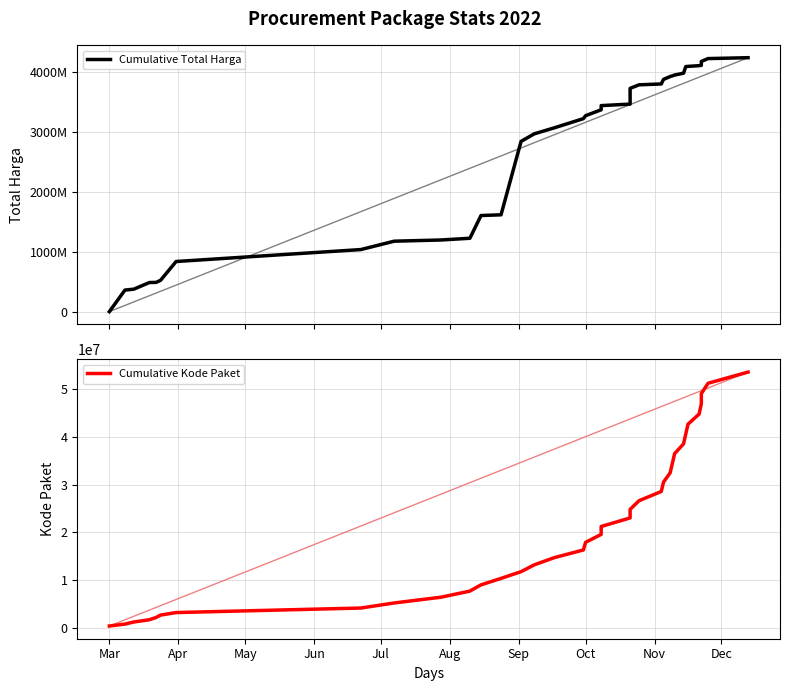

What are all the series names shown in the legend?

Cumulative Total Harga, Cumulative Kode Paket